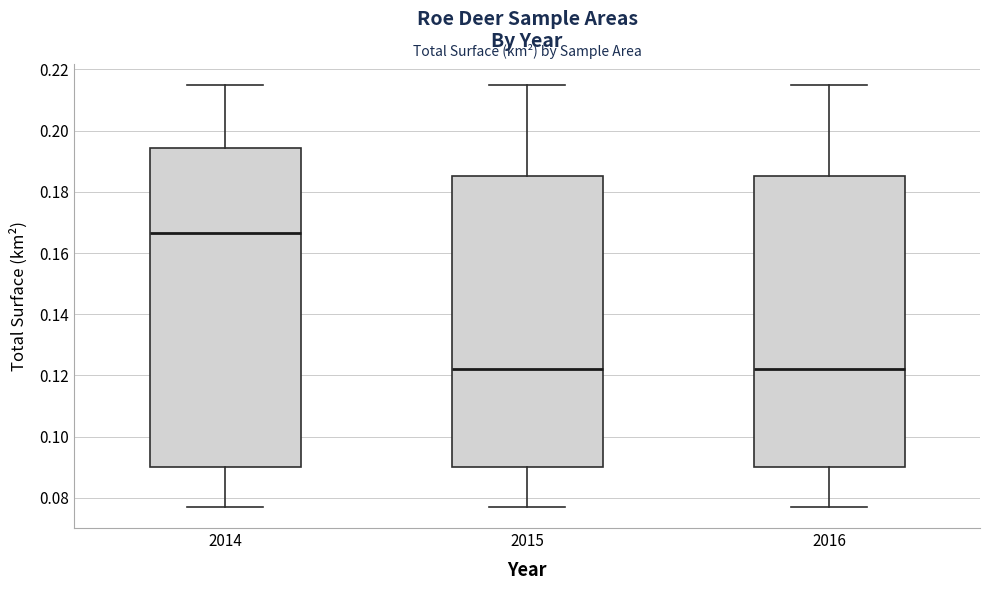

Where is the lower edge of the box at x = 2015 on the y-axis? The values are not printed on the chart, so give them approximately, as read against the axis.

0.090